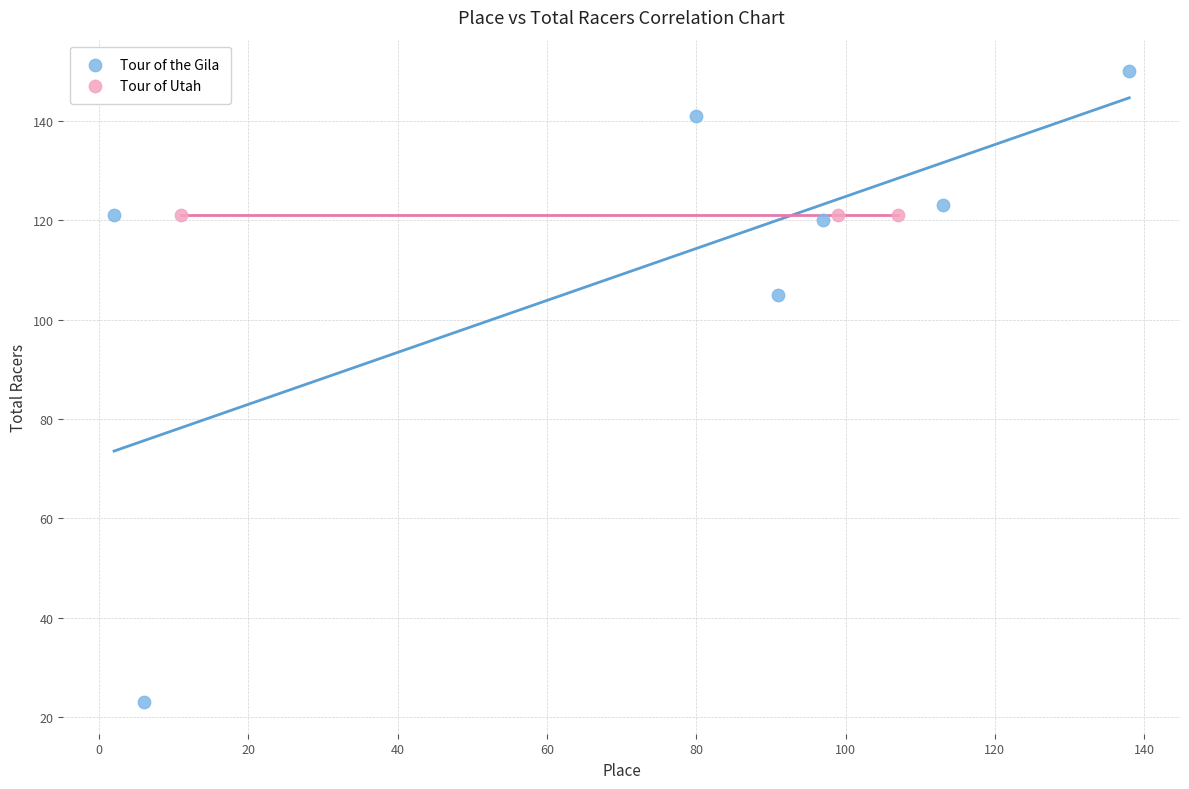

Which series reaches the maximum Y coordinate?

Tour of the Gila